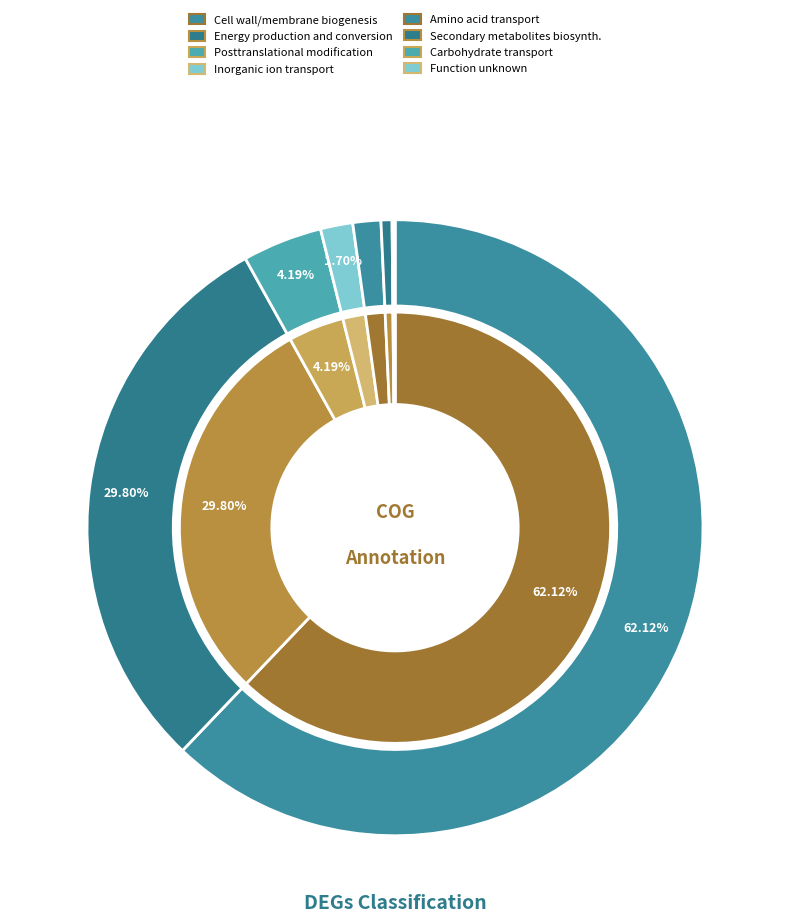

True or false: Cell wall/membrane/envelope biogenesis accounts for 62% of the total.

True